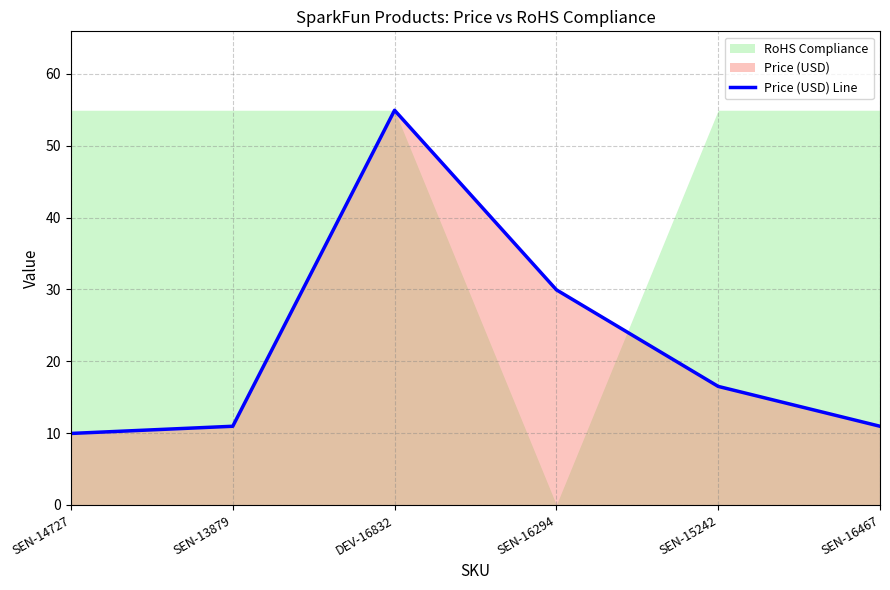

What is the maximum value shown in the chart?

55.0